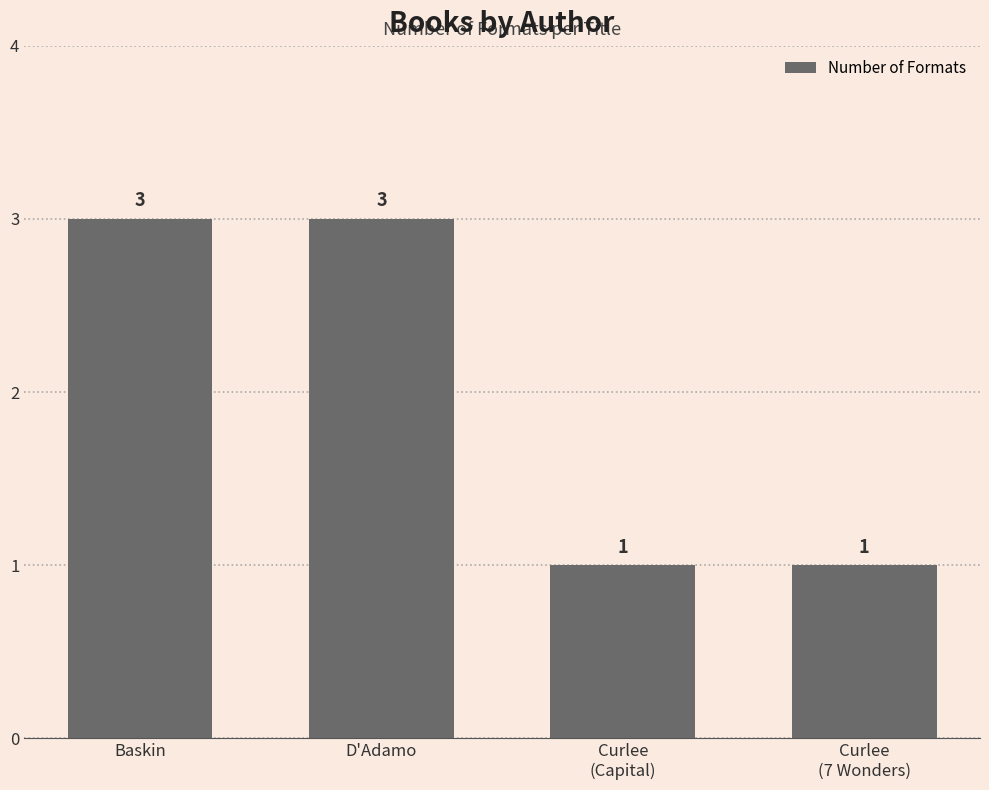

What is the greatest value displayed?

3